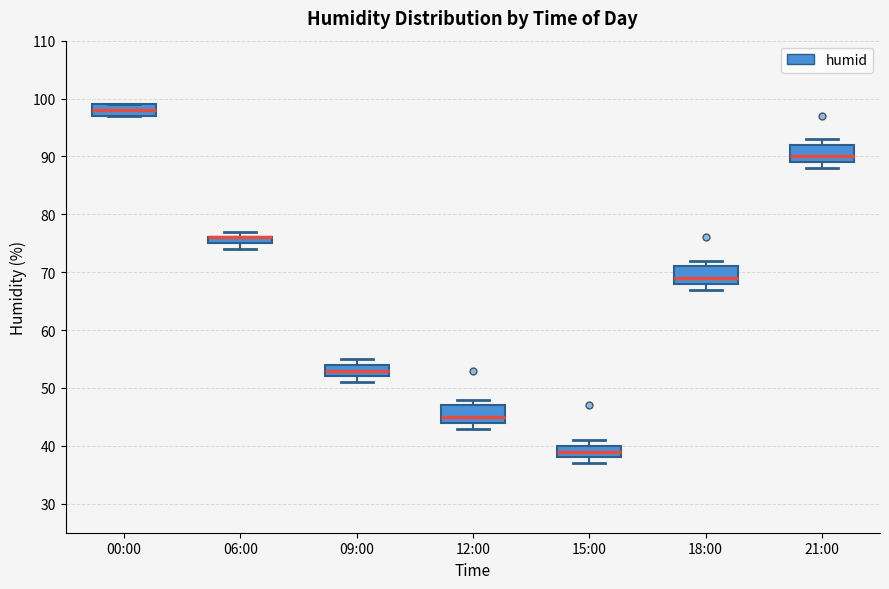

Where is the lower edge of the box for 00:00 on the y-axis? The values are not printed on the chart, so give them approximately, as read against the axis.

97